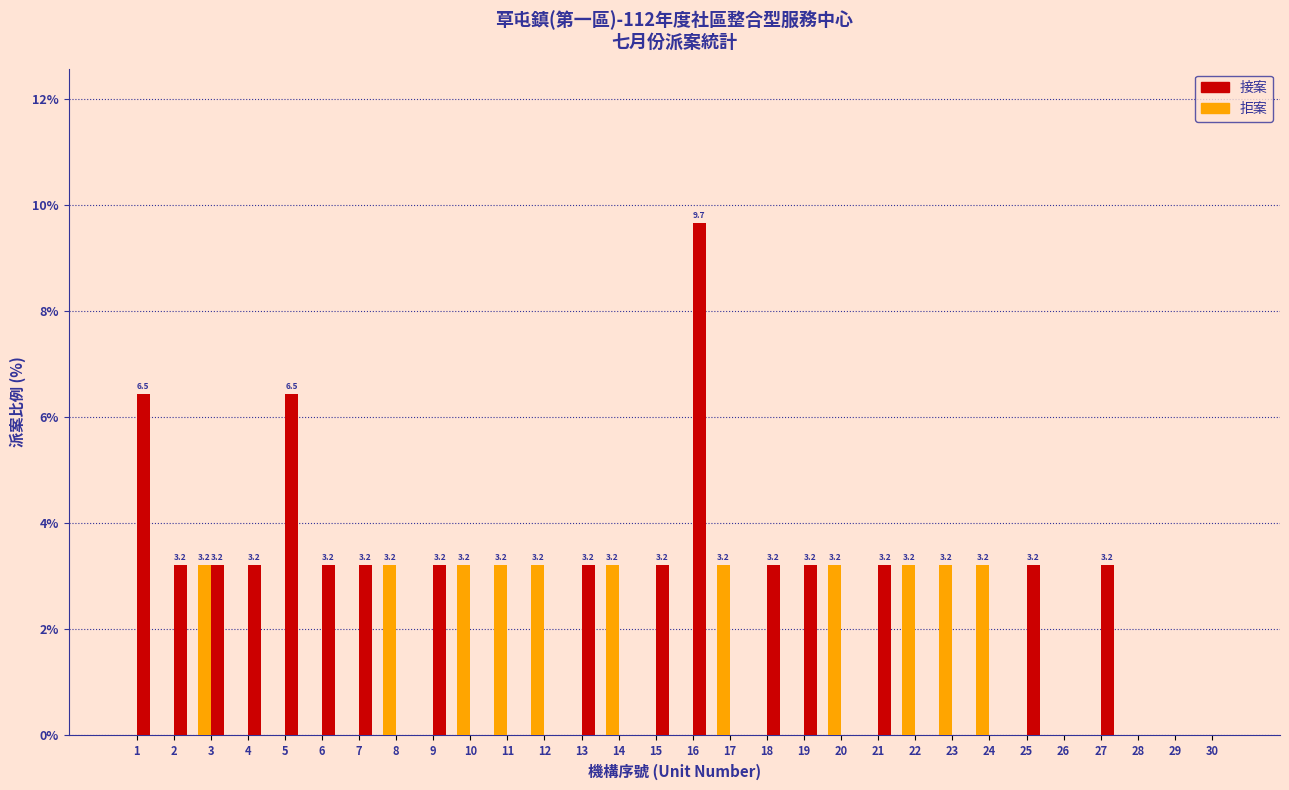

What is the sum of the 拒案 values at 9 and 11?

3.2